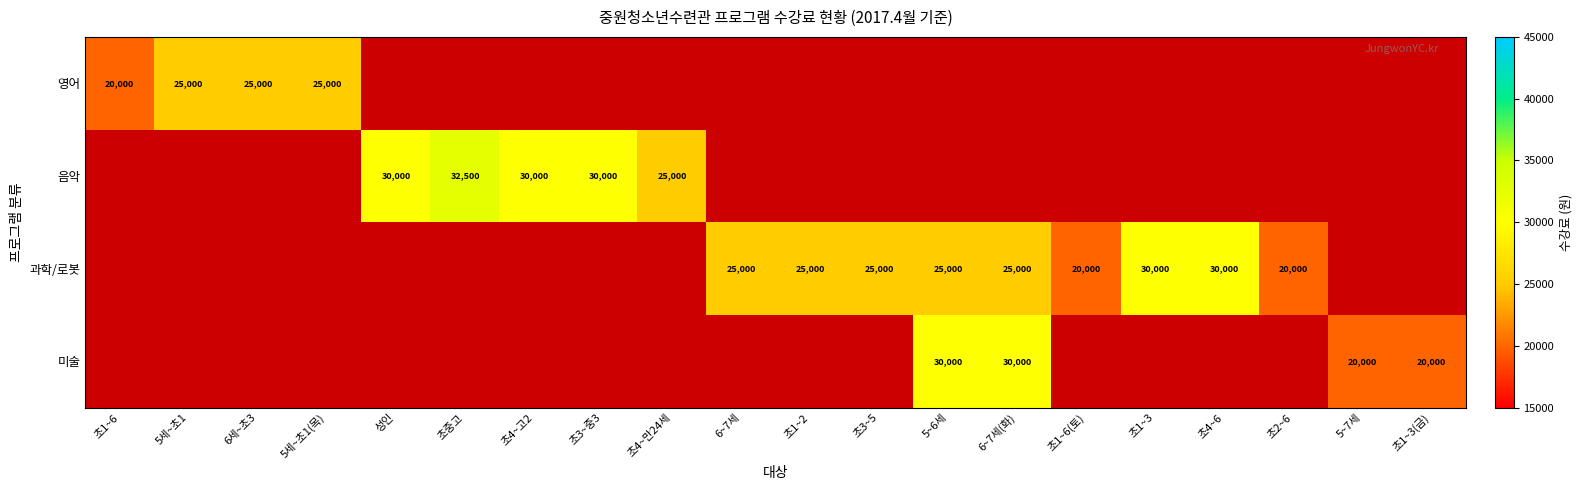

What is the spread (max minus min) of values at 초1~6(토)?

20000